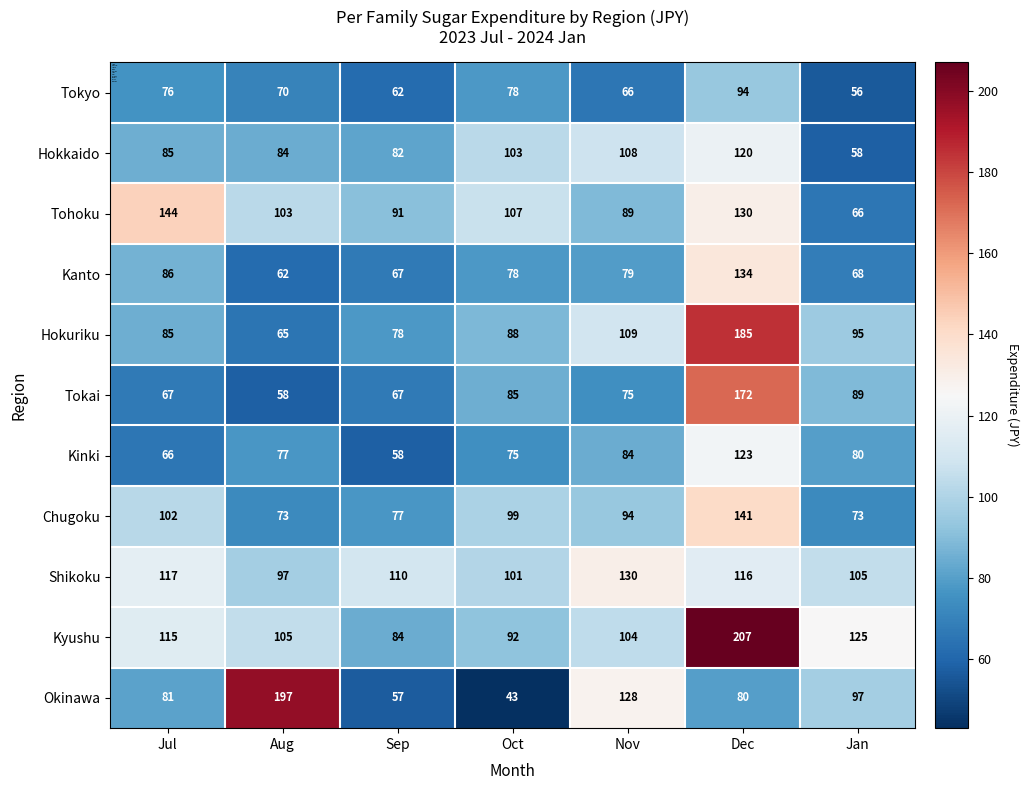

Which label corresponds to the smallest value in the chart?

Oct